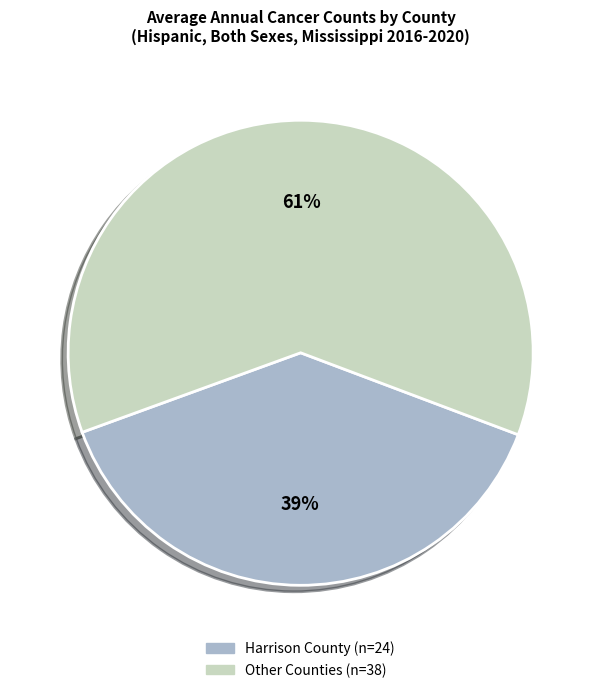

Is there any slice that represents more than half of the pie?

Yes